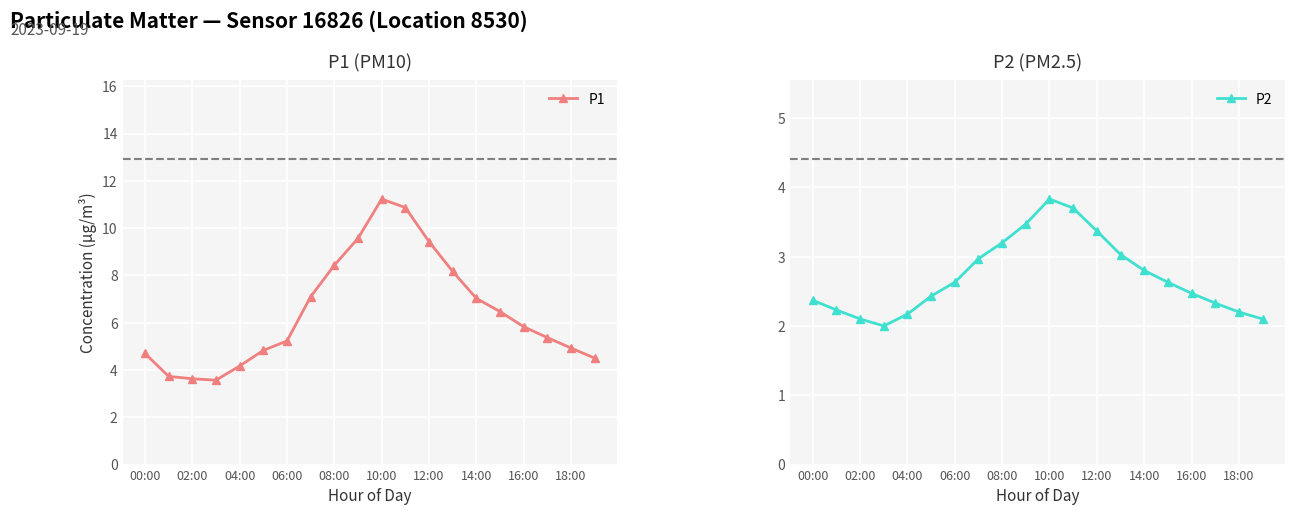

The P1 series shows 3.2 at 10:00. True or false?

False